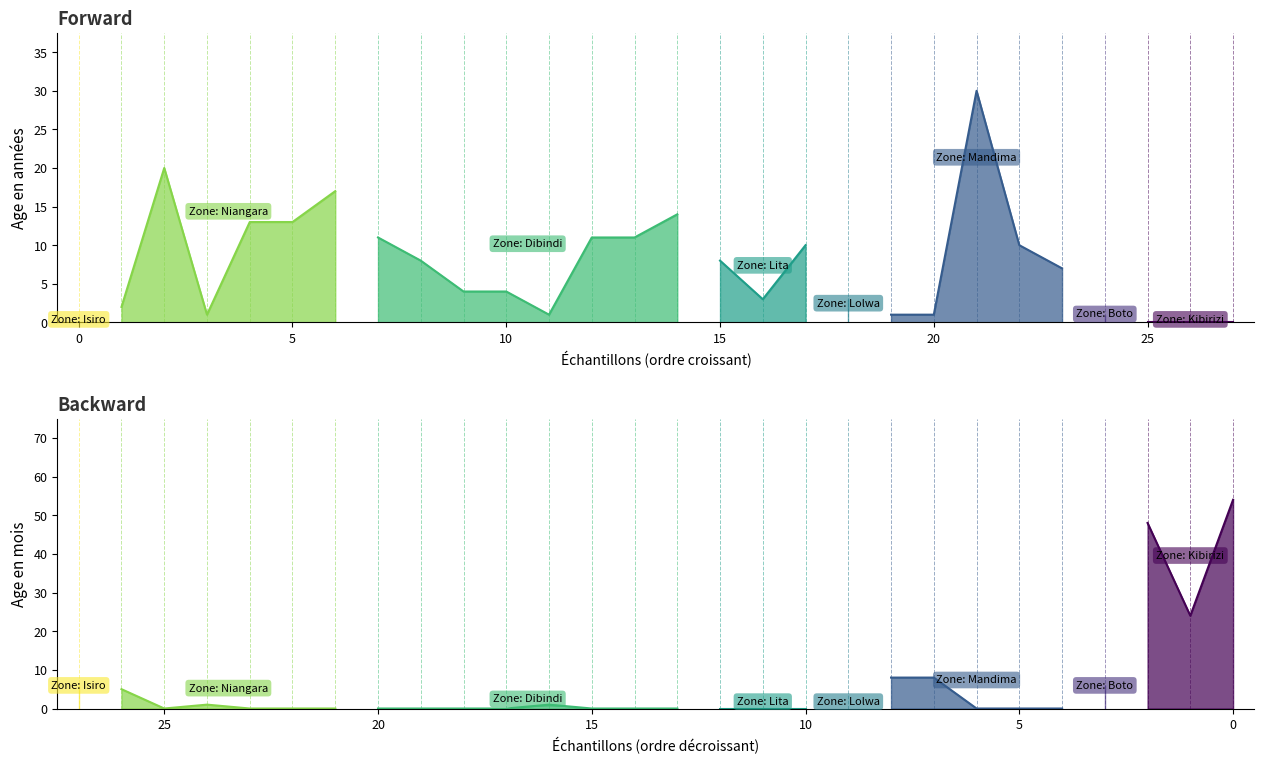

True or false: Age en mois has a value of 8 at Niangara.

False